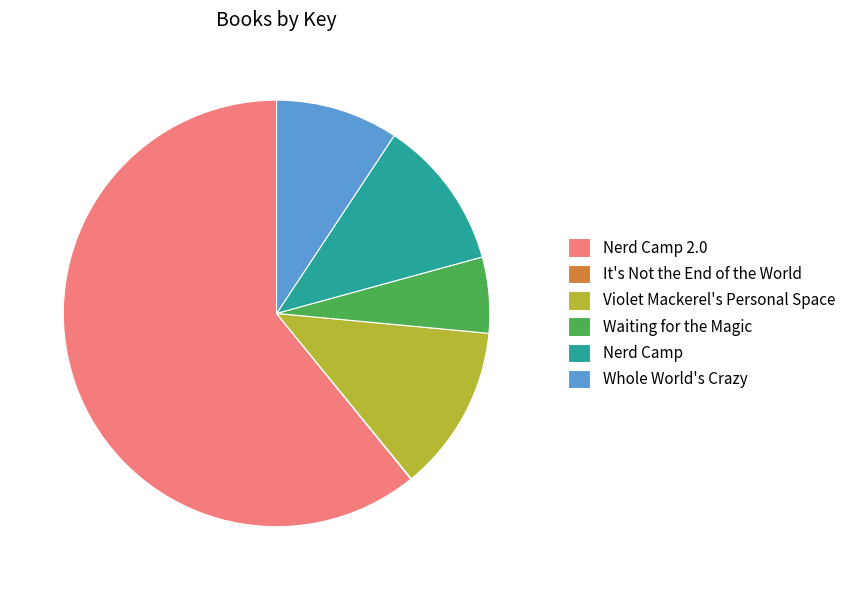

Which category has the biggest portion of the pie?

Nerd Camp 2.0